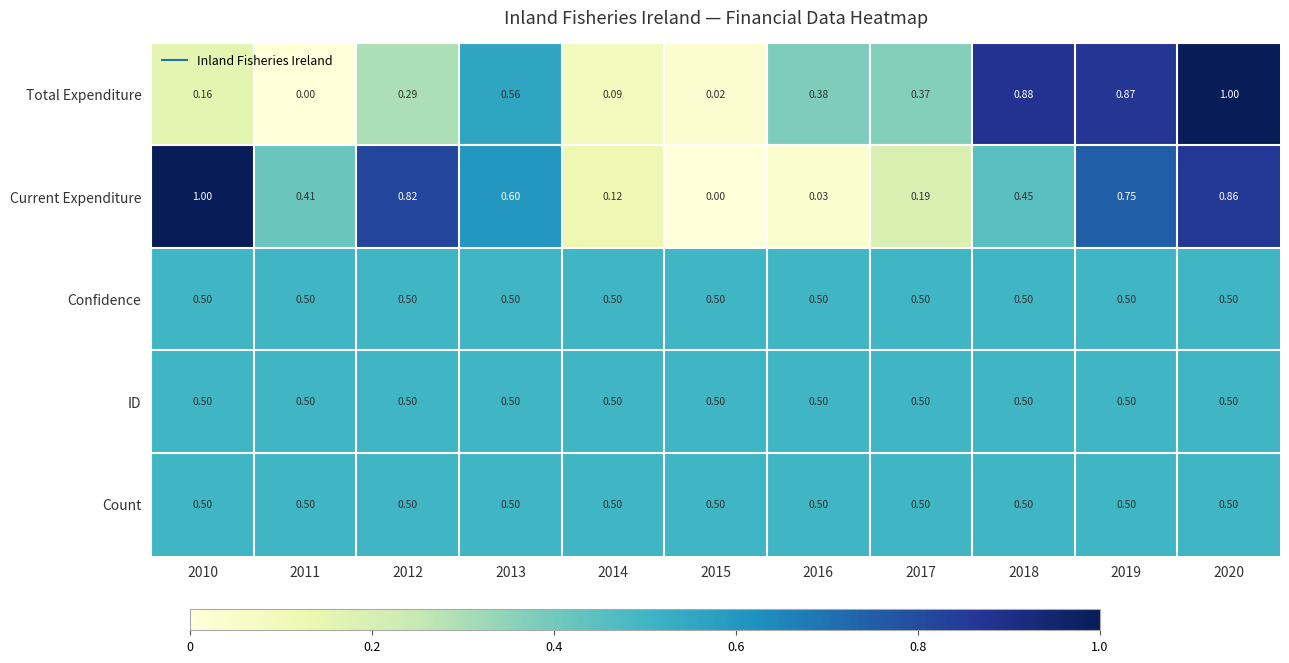

Which series changed the most between 2016 and 2018?

Total Expenditure